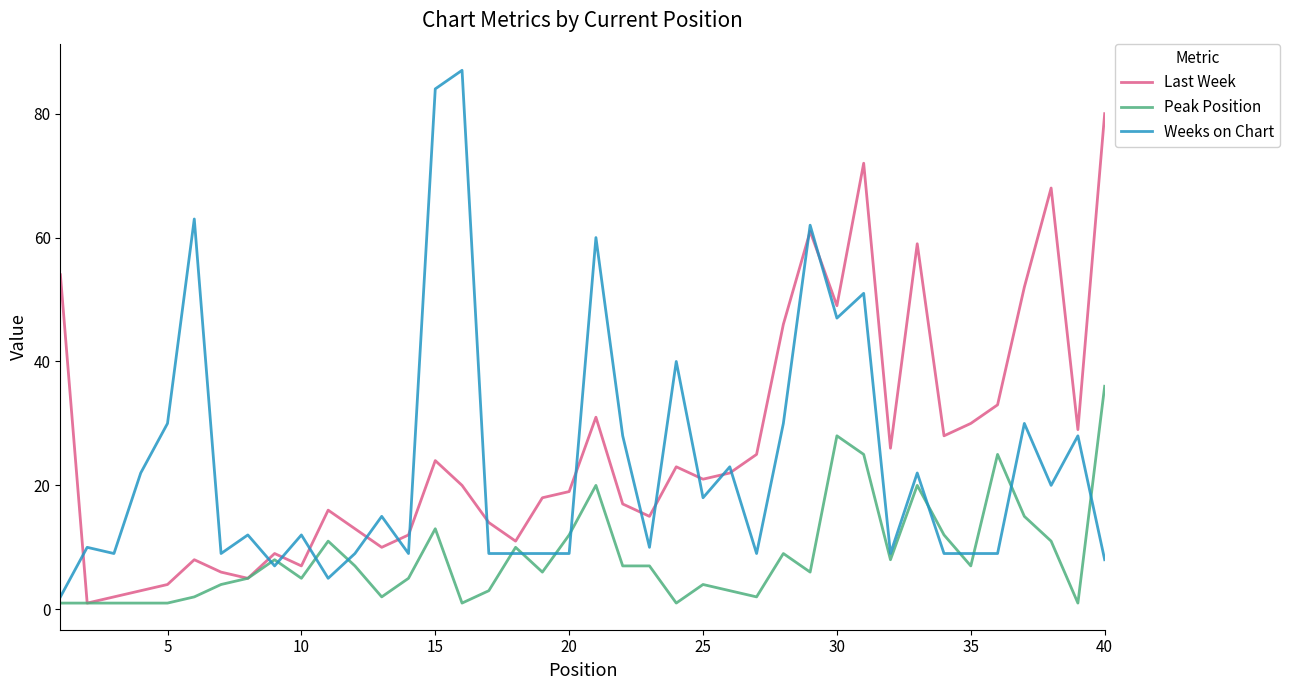

Rank the series by their maximum value, from highest to lowest.

Weeks on Chart, Last Week, Peak Position